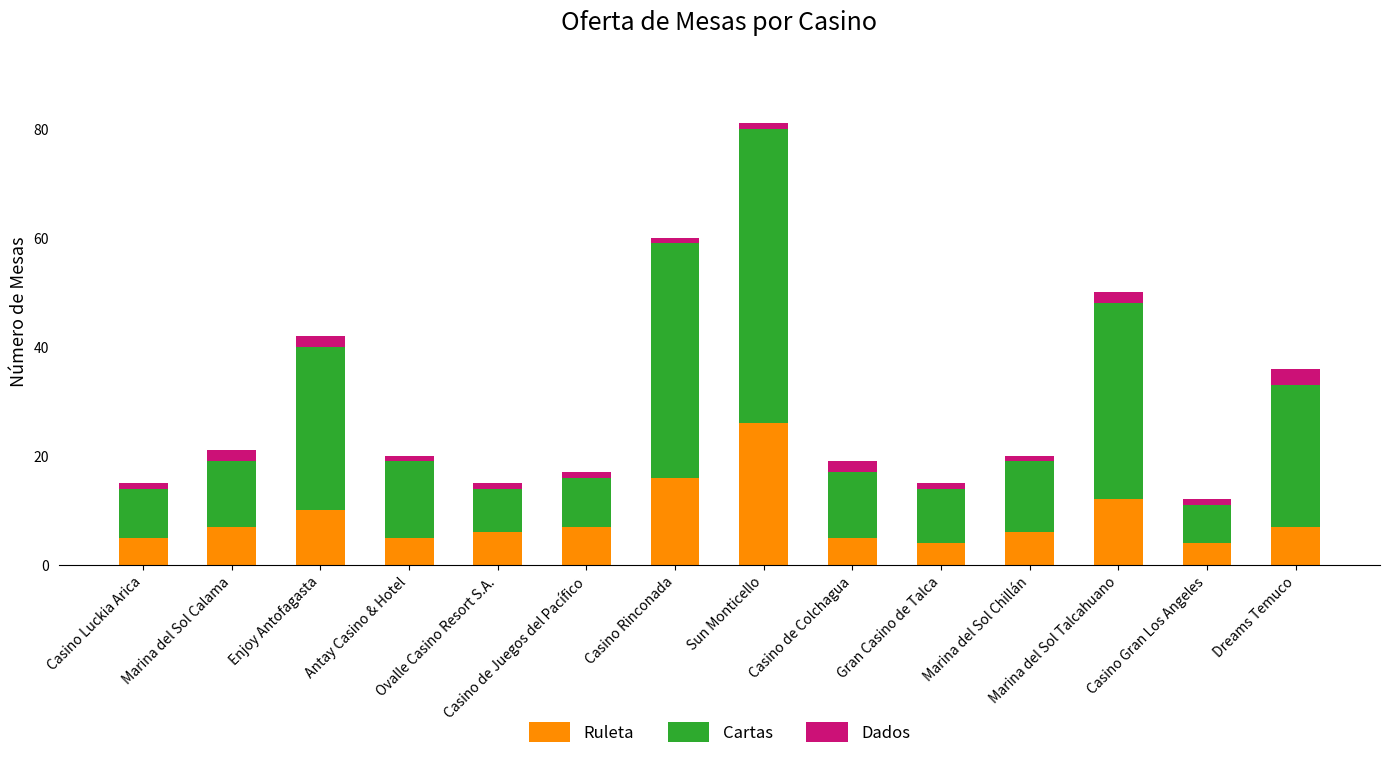

What are all the series names shown in the legend?

Ruleta, Cartas, Dados